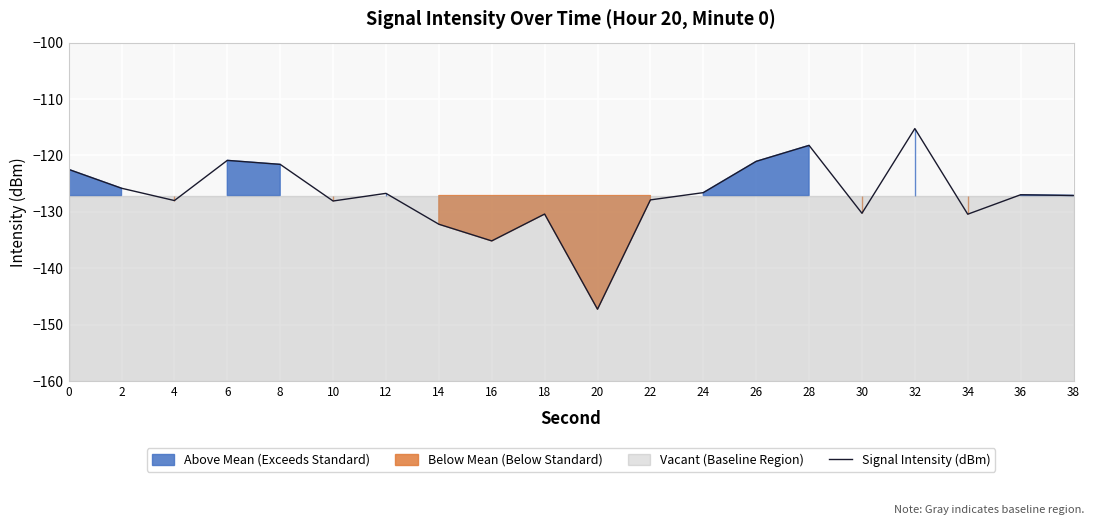

Rank the categories by value from highest to lowest.

32, 28, 6, 26, 8, 0, 2, 24, 12, 36, 38, 22, 4, 10, 30, 18, 34, 14, 16, 20